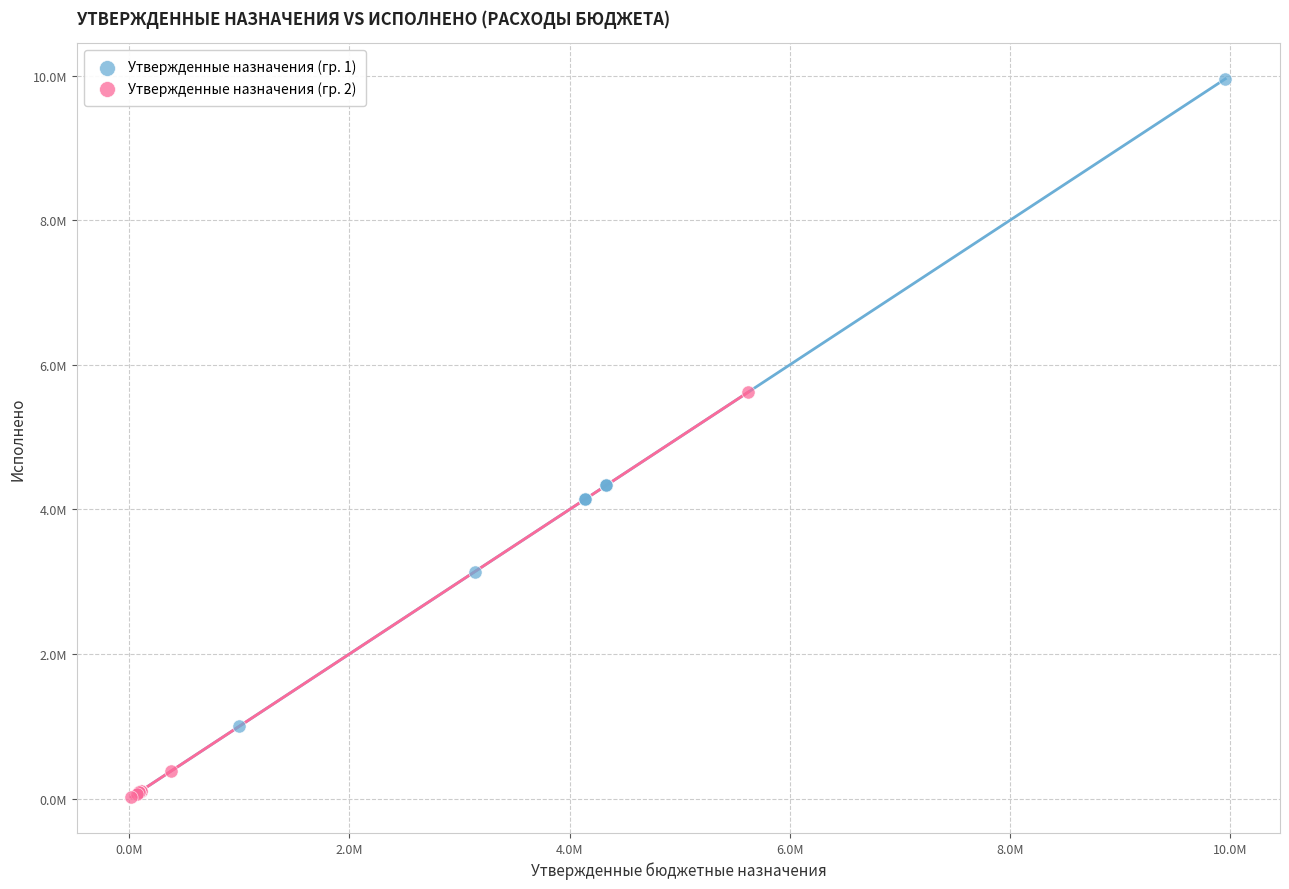

What are all the series names shown in the legend?

Утвержденные назначения (гр. 1), Утвержденные назначения (гр. 2)